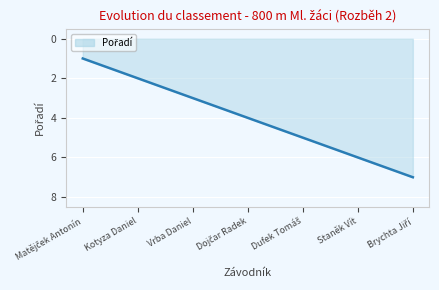

What is the sum of the values at Kotyza Daniel and Vrba Daniel?

5